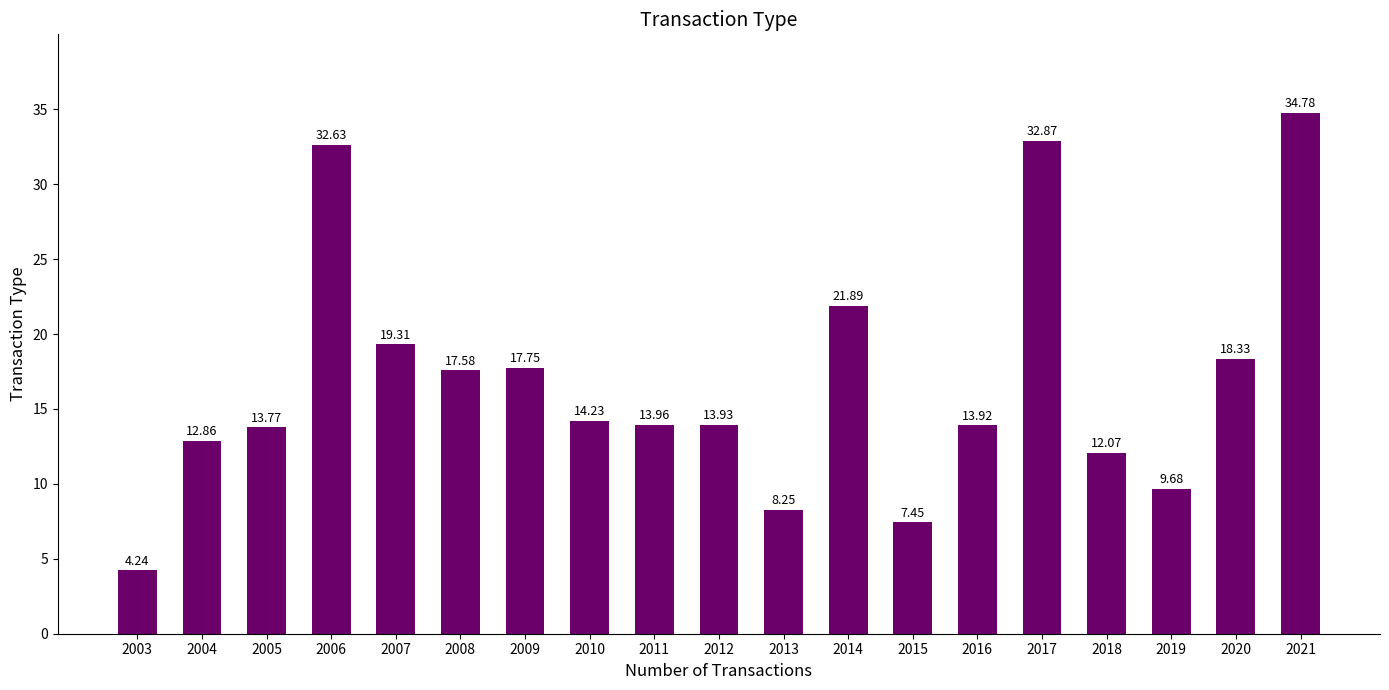

Approximately how many times larger is the value at 2016 compared to 2009?

0.8